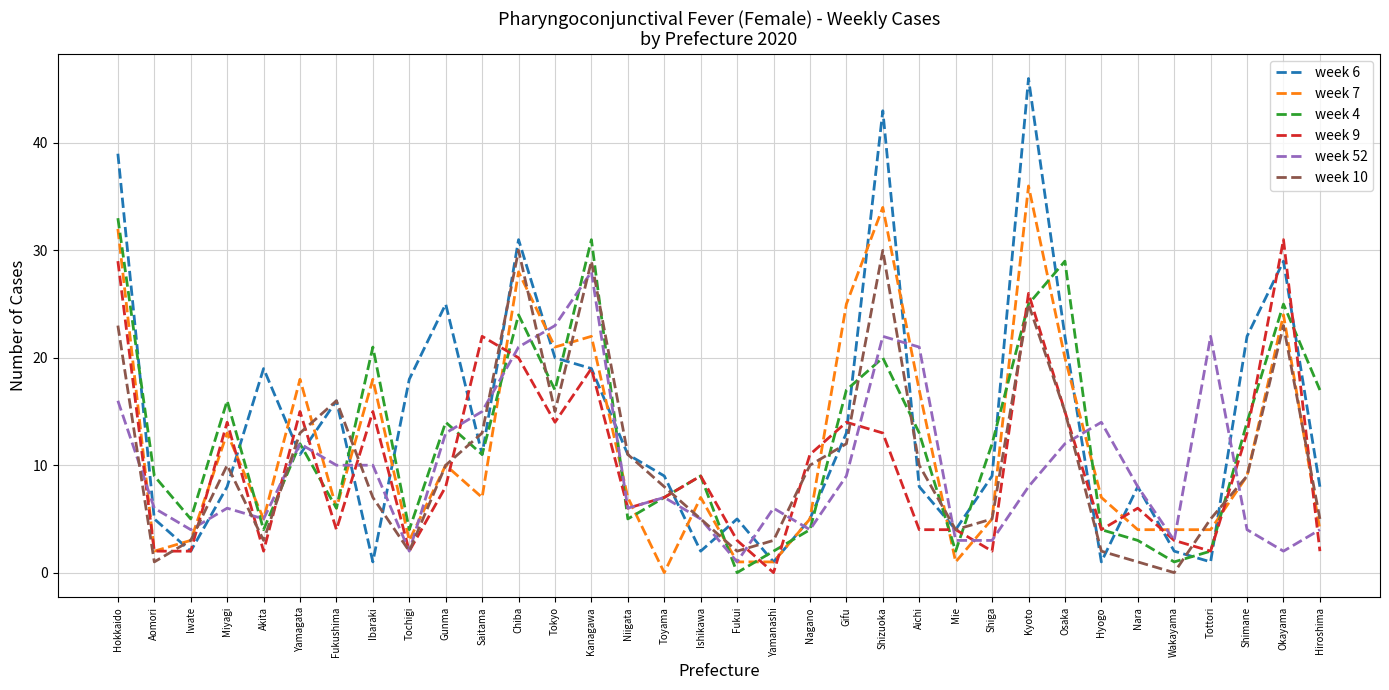

Is this an area chart (filled region under the line)?

No